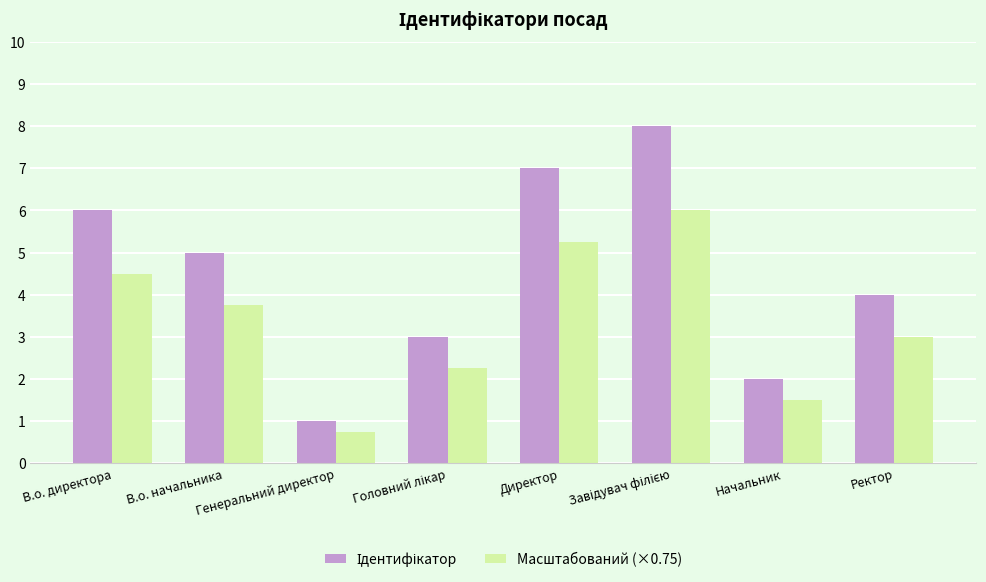

At which label does Масштабований (×0.75) first exceed 3?

В.о. директора